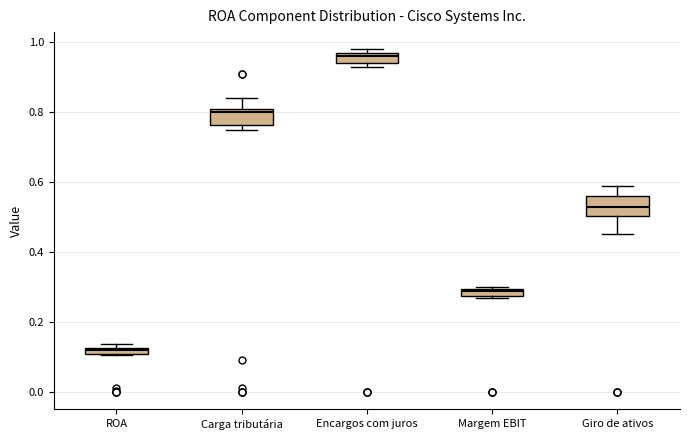

Which box's median line is the lowest?

ROA